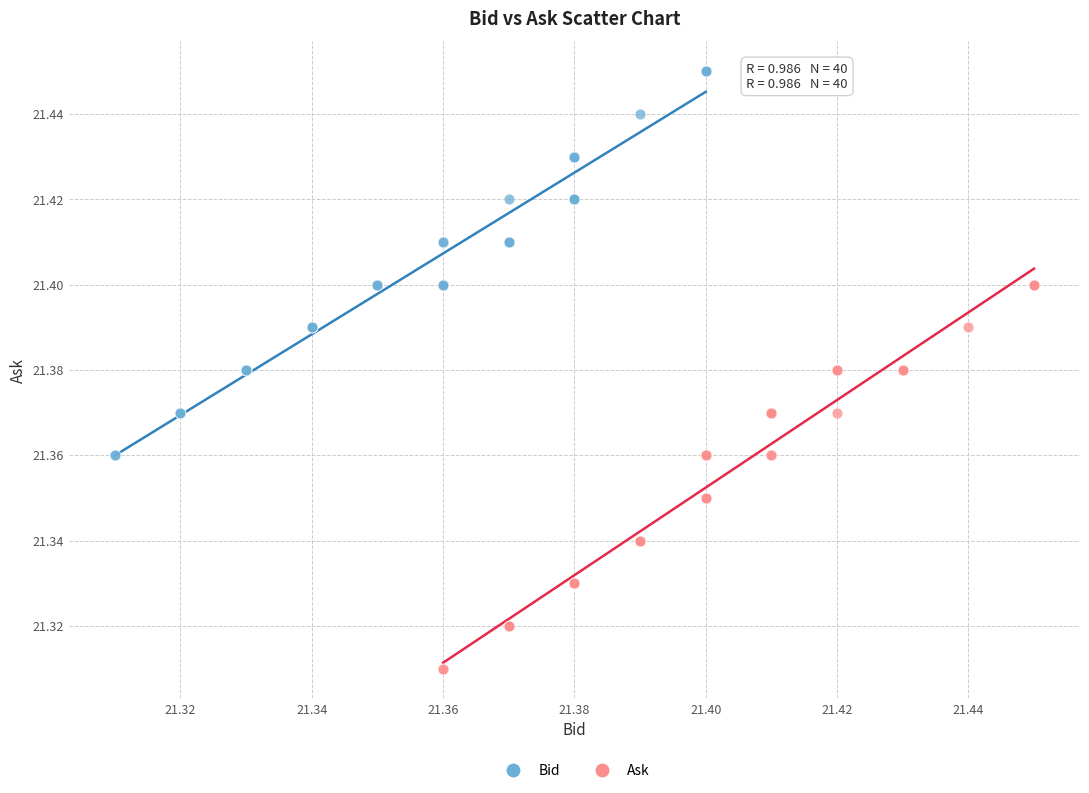

Which series contains the highest Y value?

Bid